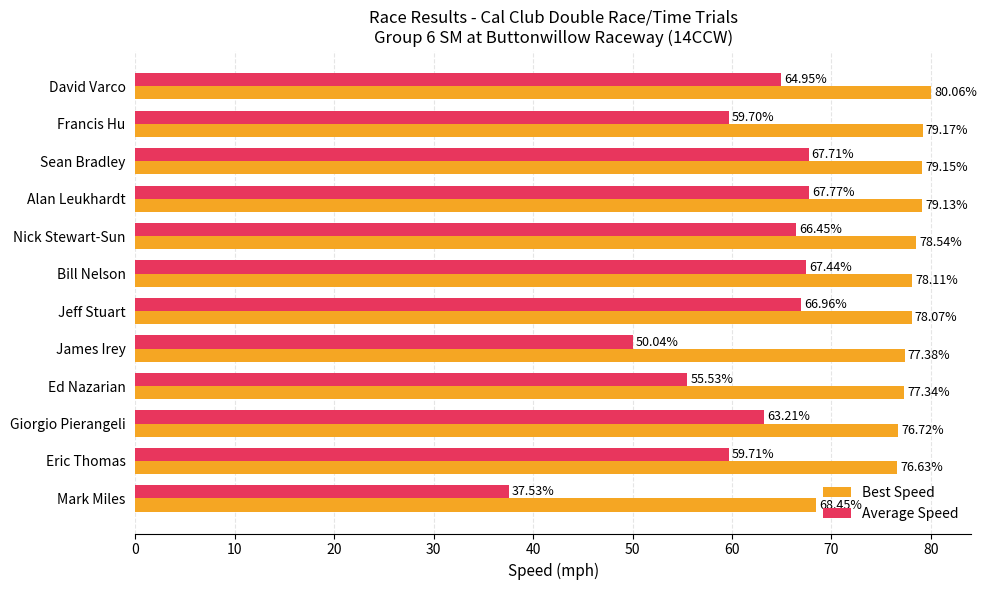

What is the average value of the Average Speed series?

60.6